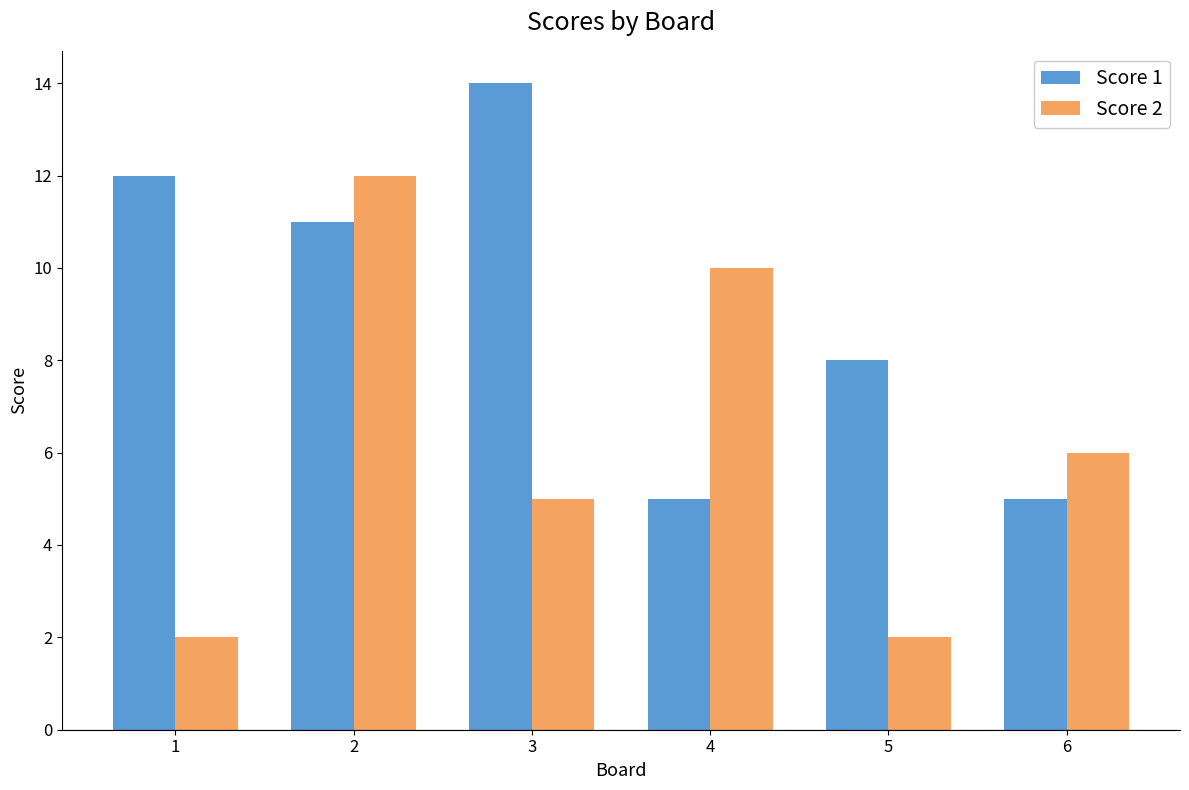

How many Score 2 values are between 2 and 10?

5